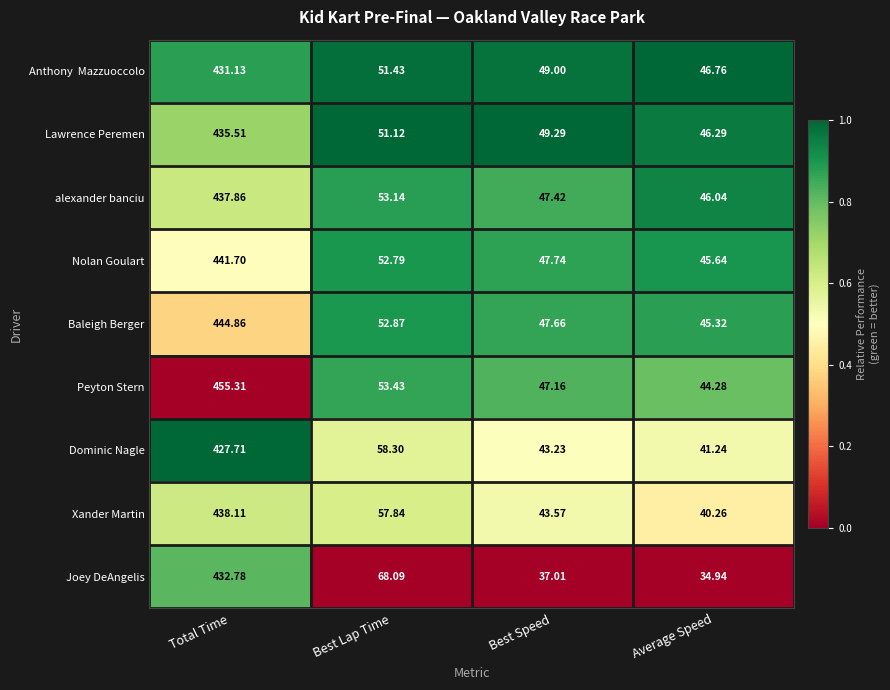

Which category has the lowest value across all series?

Average Speed